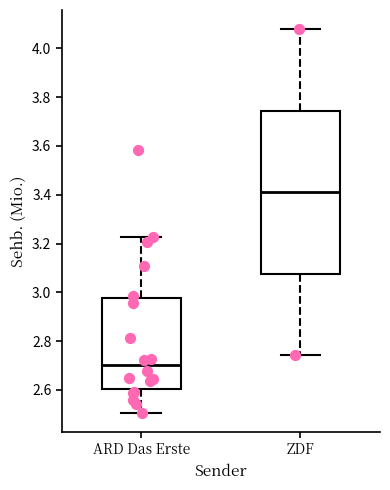

Reading left to right, transcribe this box plot: for each box, give where its median line is, the range the box spans, and where its two whiskers end, as read against the y-axis. The values are not printed on the chart, so give them approximately, as read against the axis.

ARD Das Erste: median 2.70, box 2.60 to 2.98, whiskers 2.50 to 3.22
ZDF: median 3.42, box 3.08 to 3.74, whiskers 2.74 to 4.08